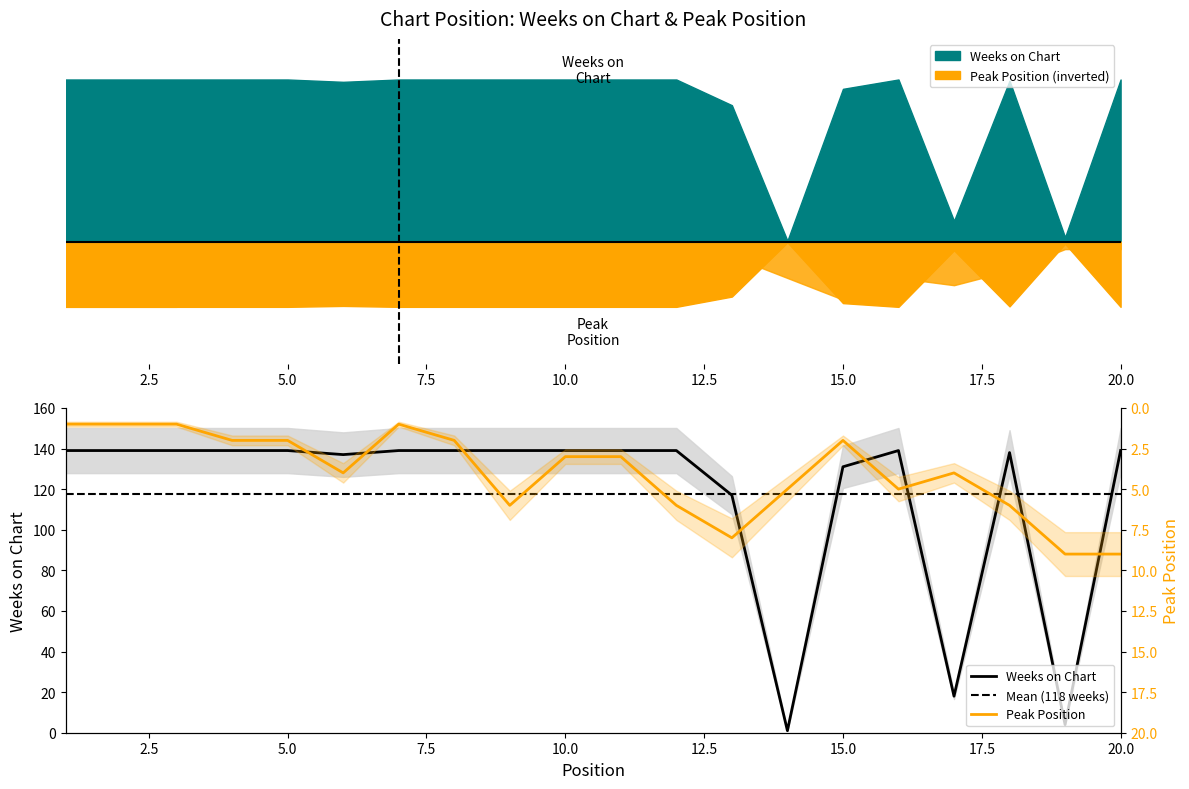

Reading left to right, extract all data points from this chart.

Weeks on Chart: 139	139	139	139	139	137	139	139	139	139	139	139	117	1	131	139	18	138	4	139
Peak Position: 1	1	1	2	2	4	1	2	6	3	3	6	8	5	2	5	4	6	9	9